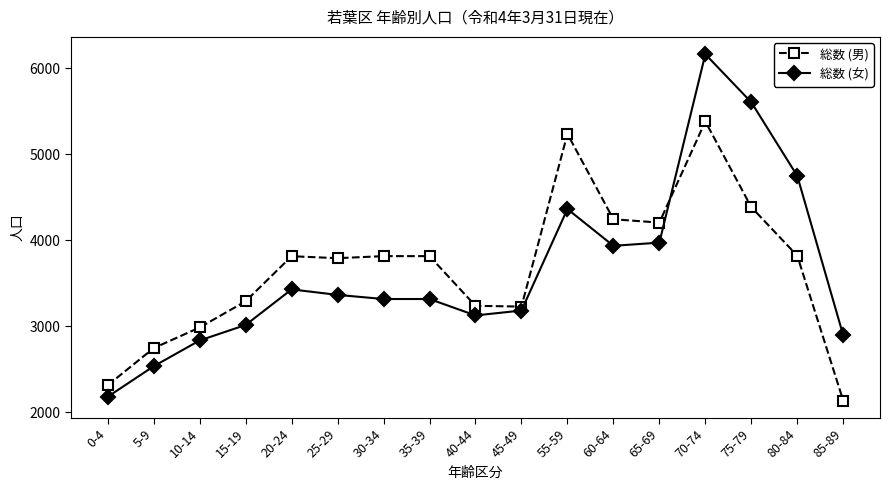

What is the total value across all series at 85-89?

5032